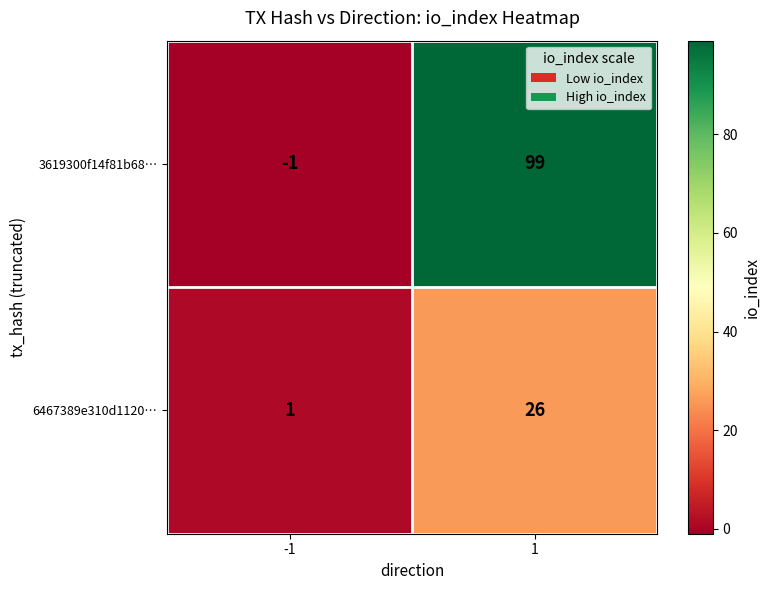

What is the difference between the maximum and minimum values in the 3619300f14f81b68… series?

100